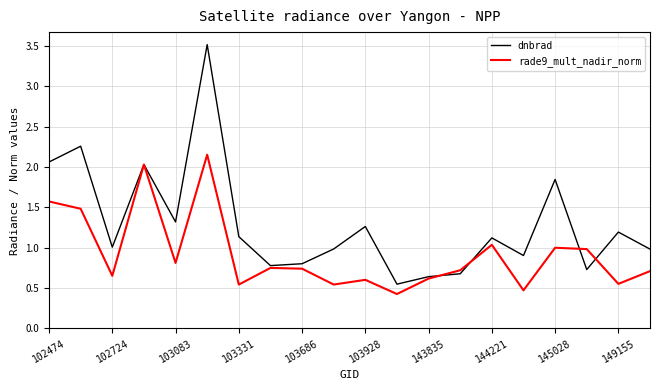

Count the number of categories in the chart.

20